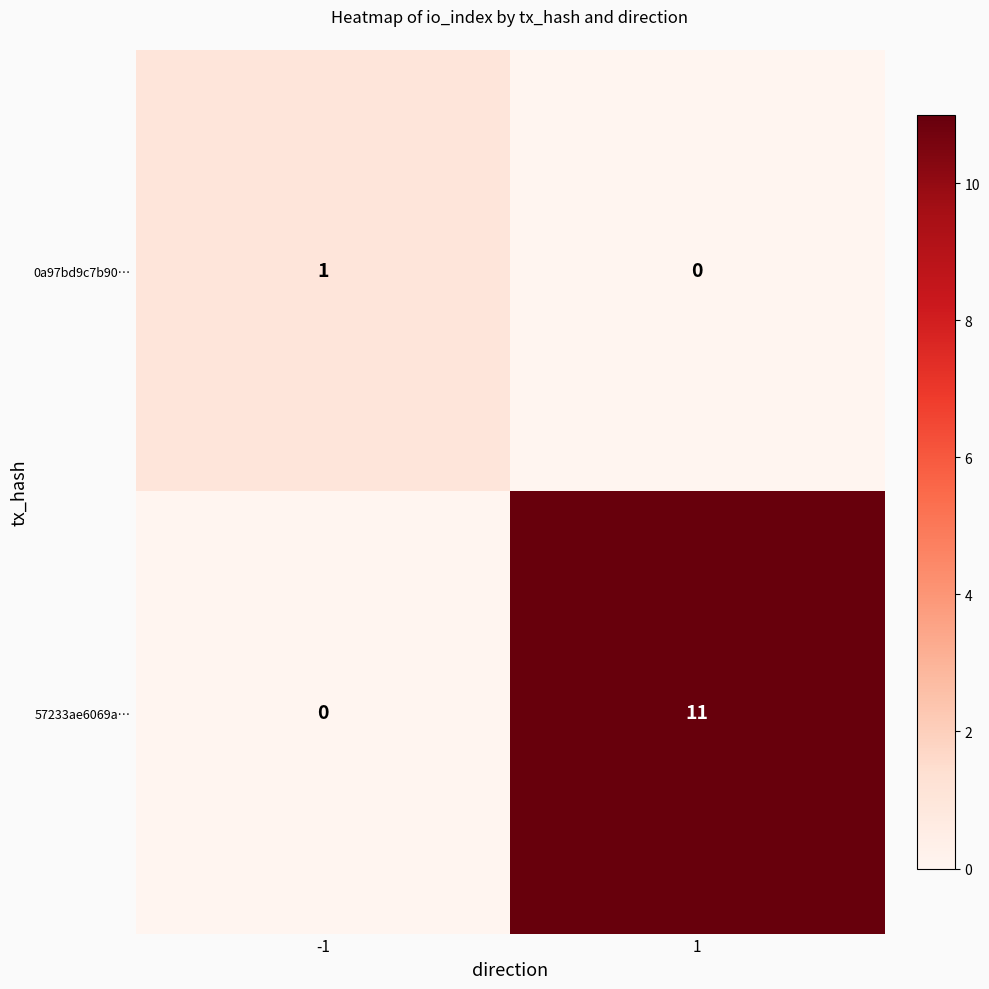

Reading left to right, list all the values displayed in this chart.

0a97bd9c7b90…: -1=1	1=0
57233ae6069a…: -1=0	1=11